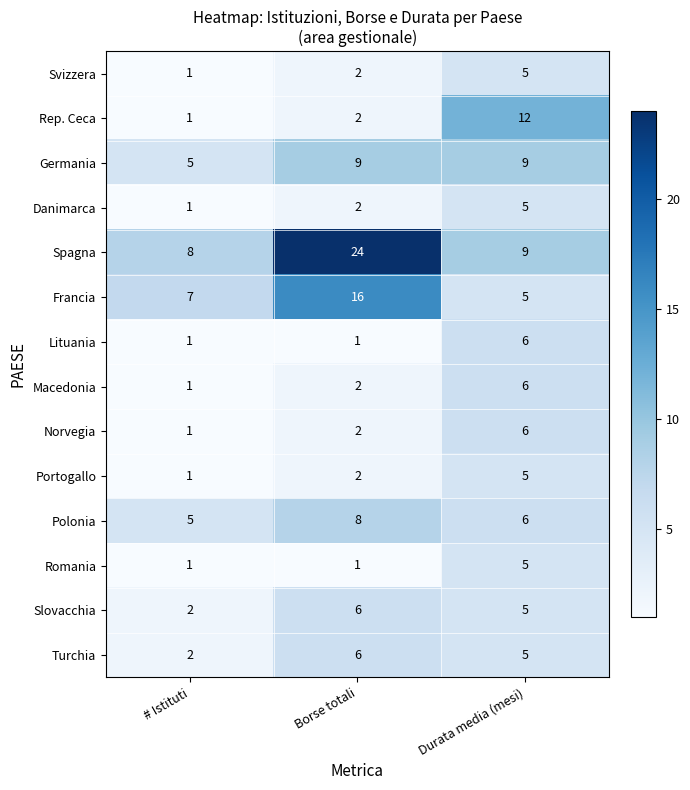

At which label is Macedonia closest to 3?

Borse totali